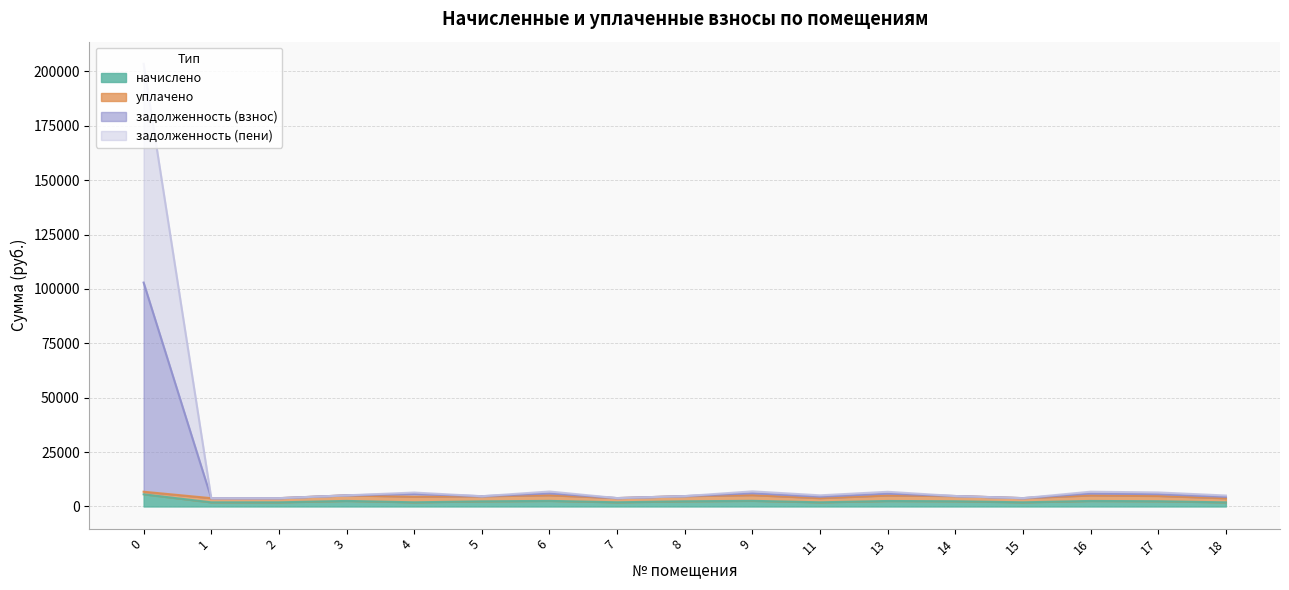

What is the spread (max minus min) of values at 14?

2407.6